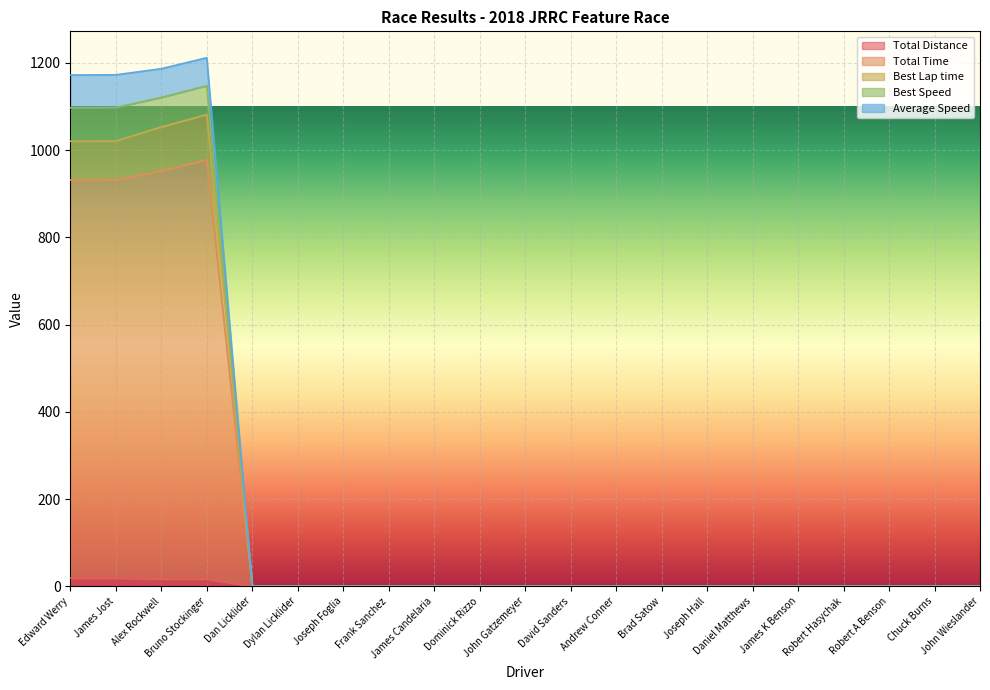

True or false: Best Speed has a value of -384.9 at Frank Sanchez.

False